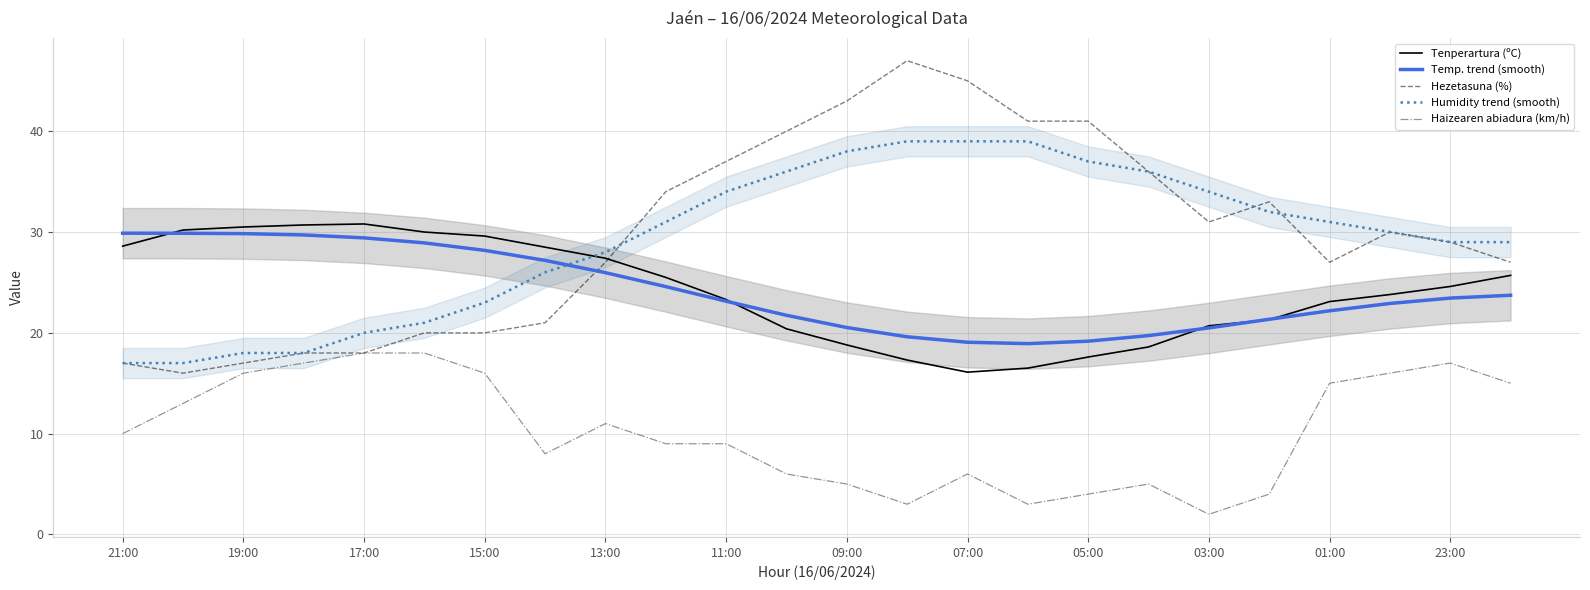

True or false: Tenperartura (ºC) and Hezetasuna (%) cross at least once.

True